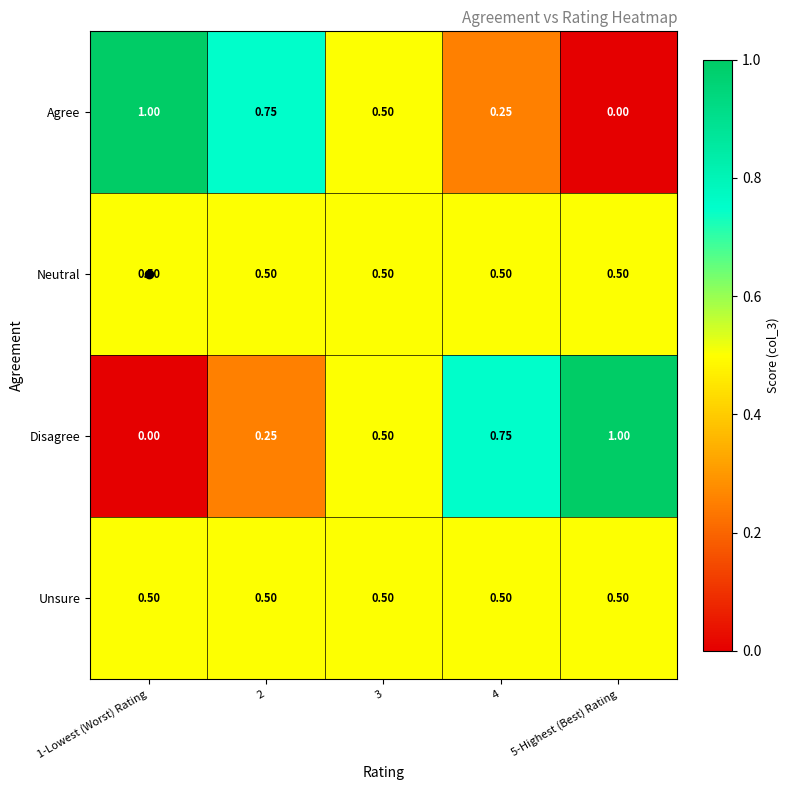

Is the value of Neutral at 3 greater than the value of Agree at 1-Lowest (Worst) Rating?

No